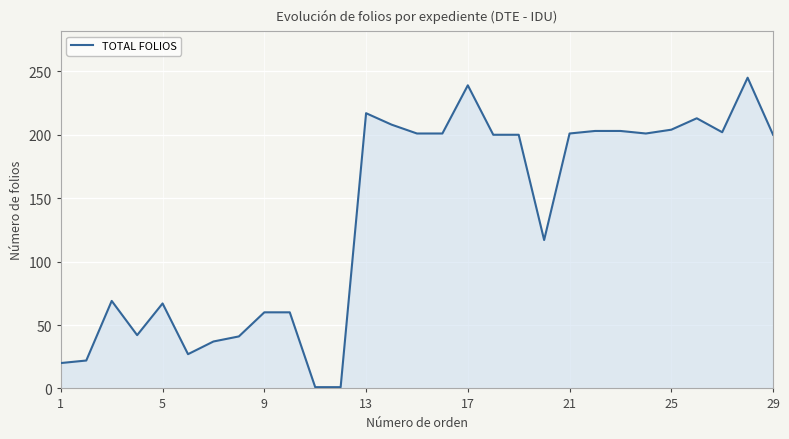

What is the maximum value shown in the chart?

245